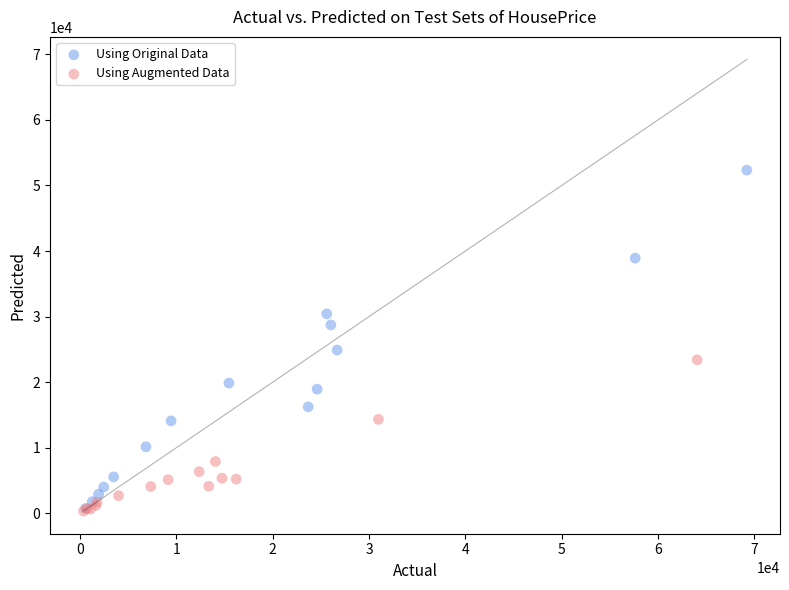

Which series reaches the maximum Y coordinate?

Using Original Data